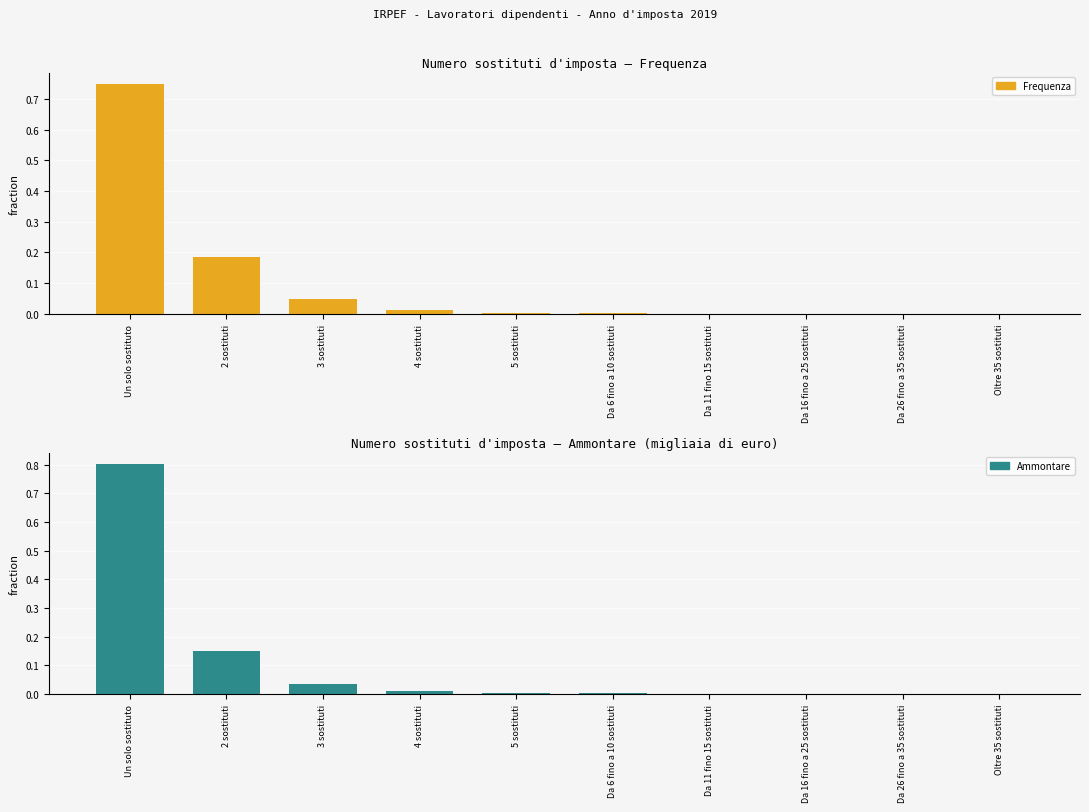

Does the chart contain any negative values?

No